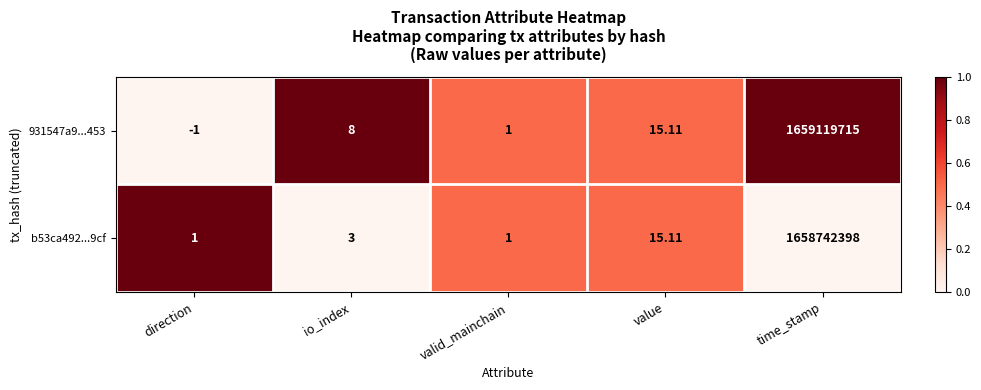

Which series has the widest spread of values?

931547a9...453